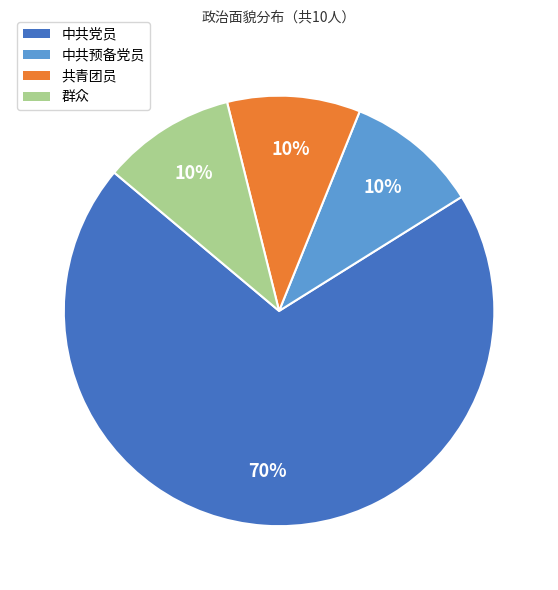

Does any single category account for the majority?

Yes